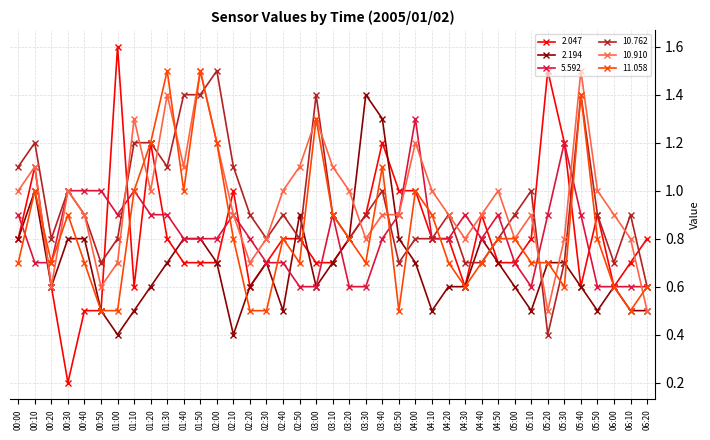

Which series ends up on top after the final intersection of 2.047 and 5.592?

2.047